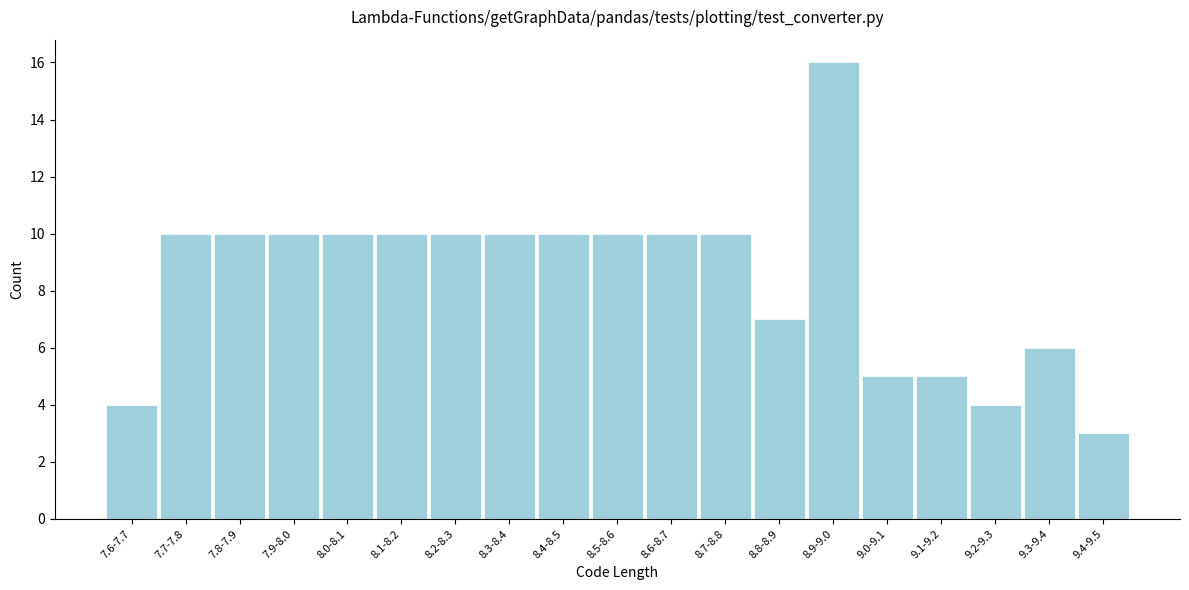

Reading right to left, extract all data points from this chart.

9.4-9.5=3	9.3-9.4=6	9.2-9.3=4	9.1-9.2=5	9.0-9.1=5	8.9-9.0=16	8.8-8.9=7	8.7-8.8=10	8.6-8.7=10	8.5-8.6=10	8.4-8.5=10	8.3-8.4=10	8.2-8.3=10	8.1-8.2=10	8.0-8.1=10	7.9-8.0=10	7.8-7.9=10	7.7-7.8=10	7.6-7.7=4